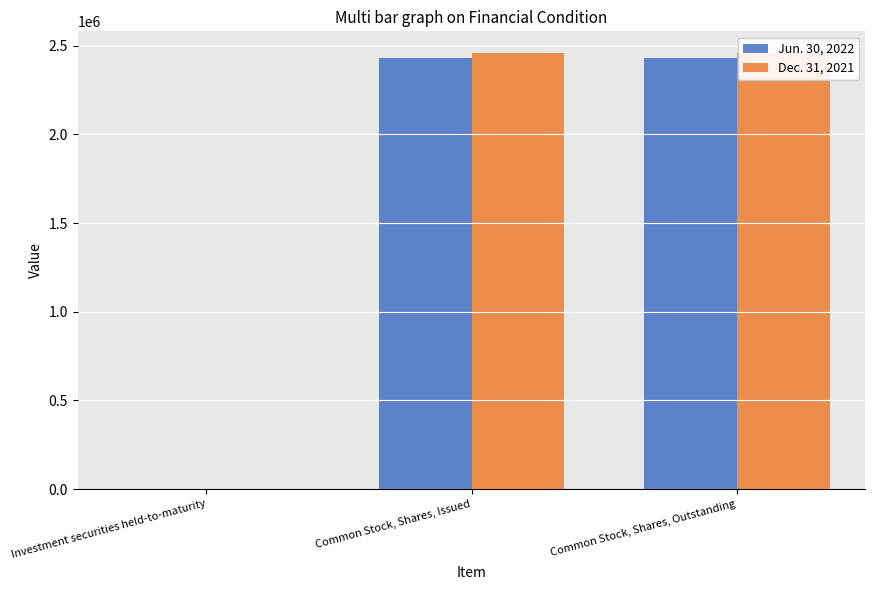

Reading left to right, what are all the values shown in this chart?

Jun. 30, 2022: 1004	2430972	2430972
Dec. 31, 2021: 1150	2458261	2458261